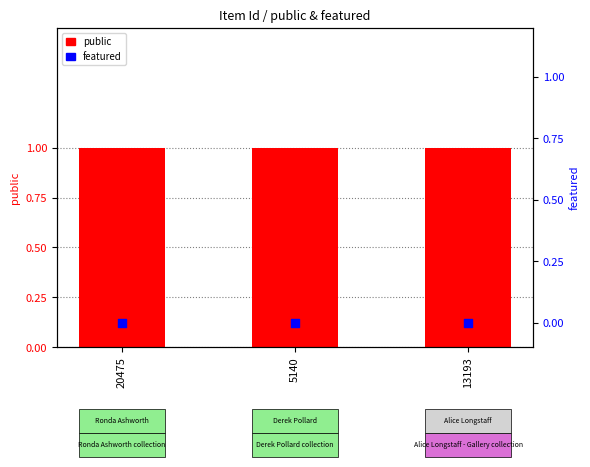

At how many categories does at least one series exceed 0?

3